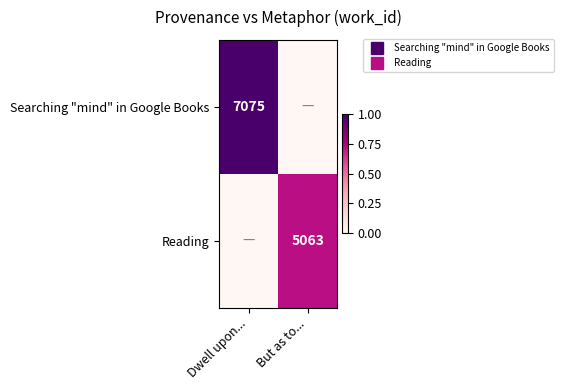

What is the approximate value of Searching "mind" in Google Books at Dwell upon...?

1.0